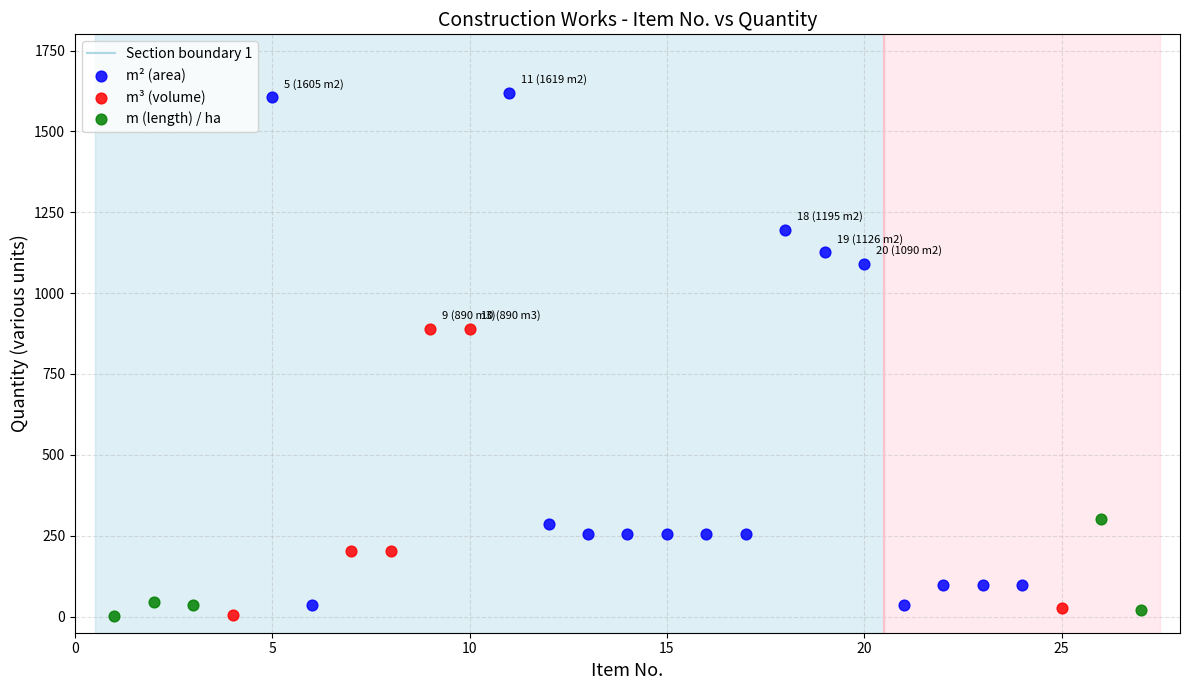

Which series has the widest spread of Y values?

m² (area)